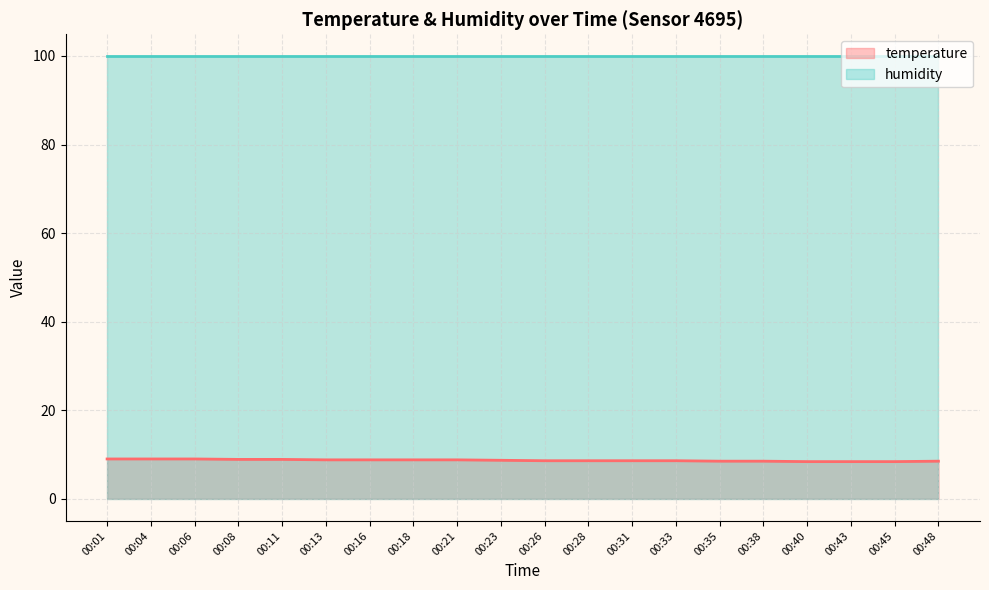

Rank the categories by value from lowest to highest.

00:40, 00:43, 00:45, 00:35, 00:38, 00:48, 00:26, 00:28, 00:31, 00:33, 00:23, 00:13, 00:16, 00:18, 00:21, 00:08, 00:11, 00:01, 00:04, 00:06